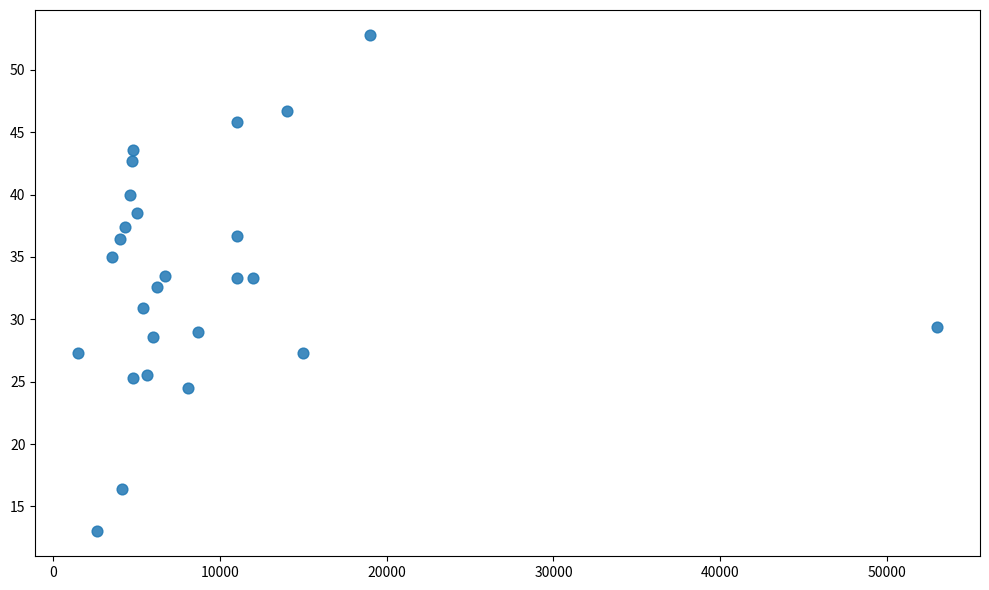

What Y value in the scatter plot is closest to 32?

32.6